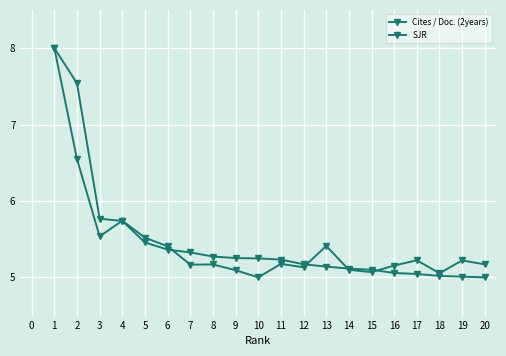

True or false: Cites / Doc. (2years) has a value of 5.1 at 14.

True